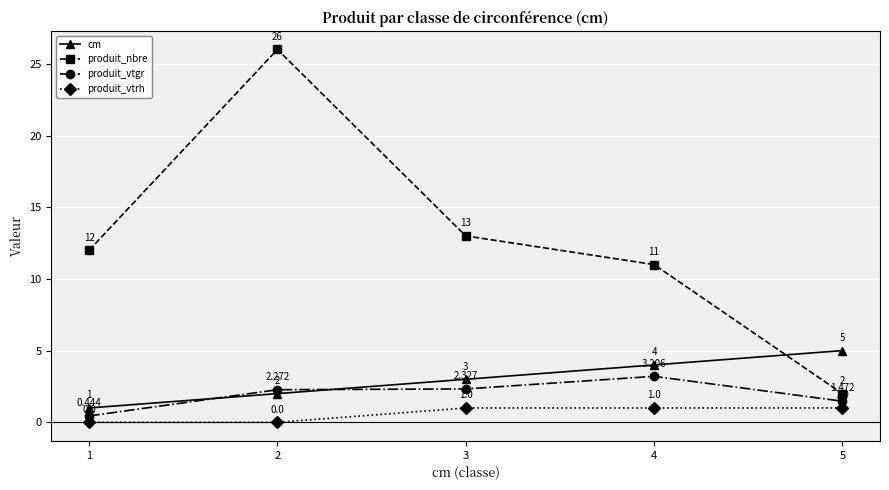

Which category has the lowest value in the cm series?

1